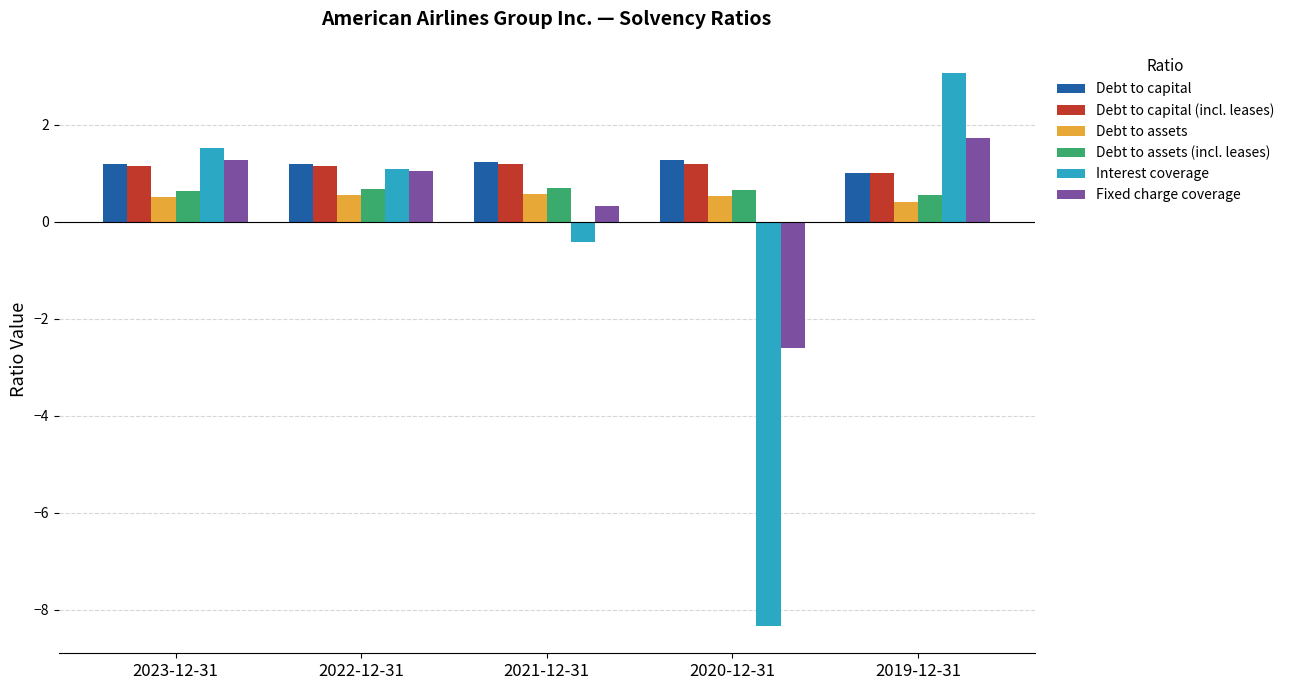

How many data points in Fixed charge coverage are above 1?

3